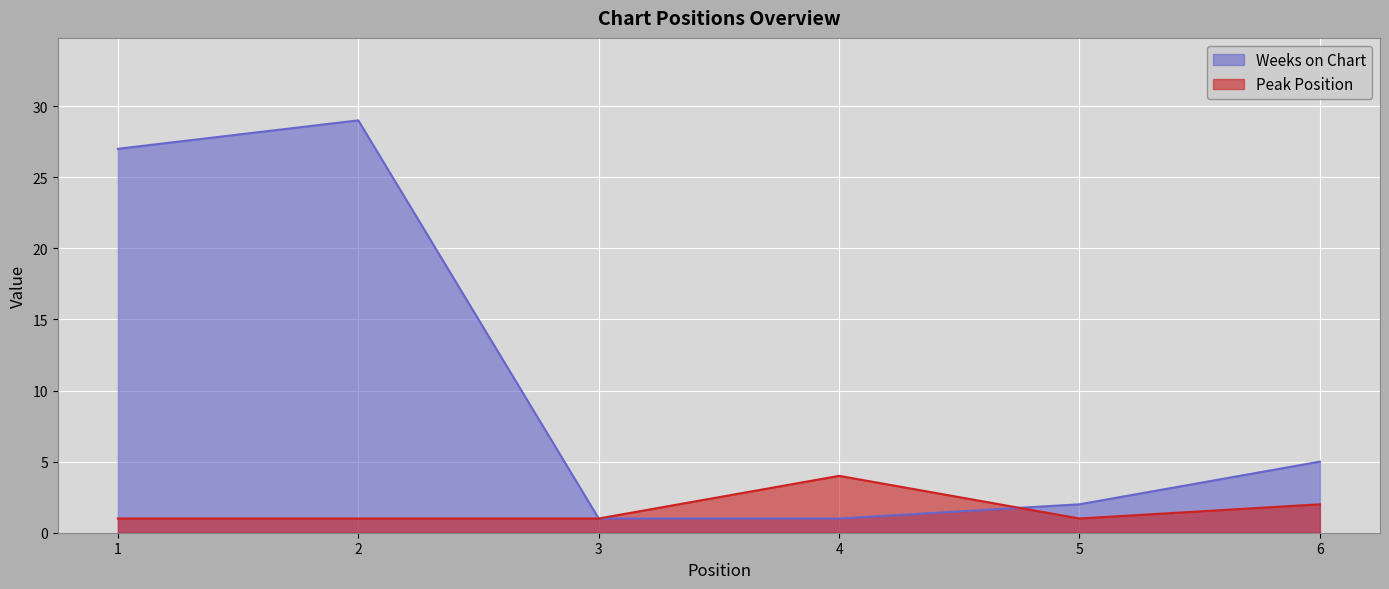

How many intersections are there between Peak Position and Weeks on Chart?

1